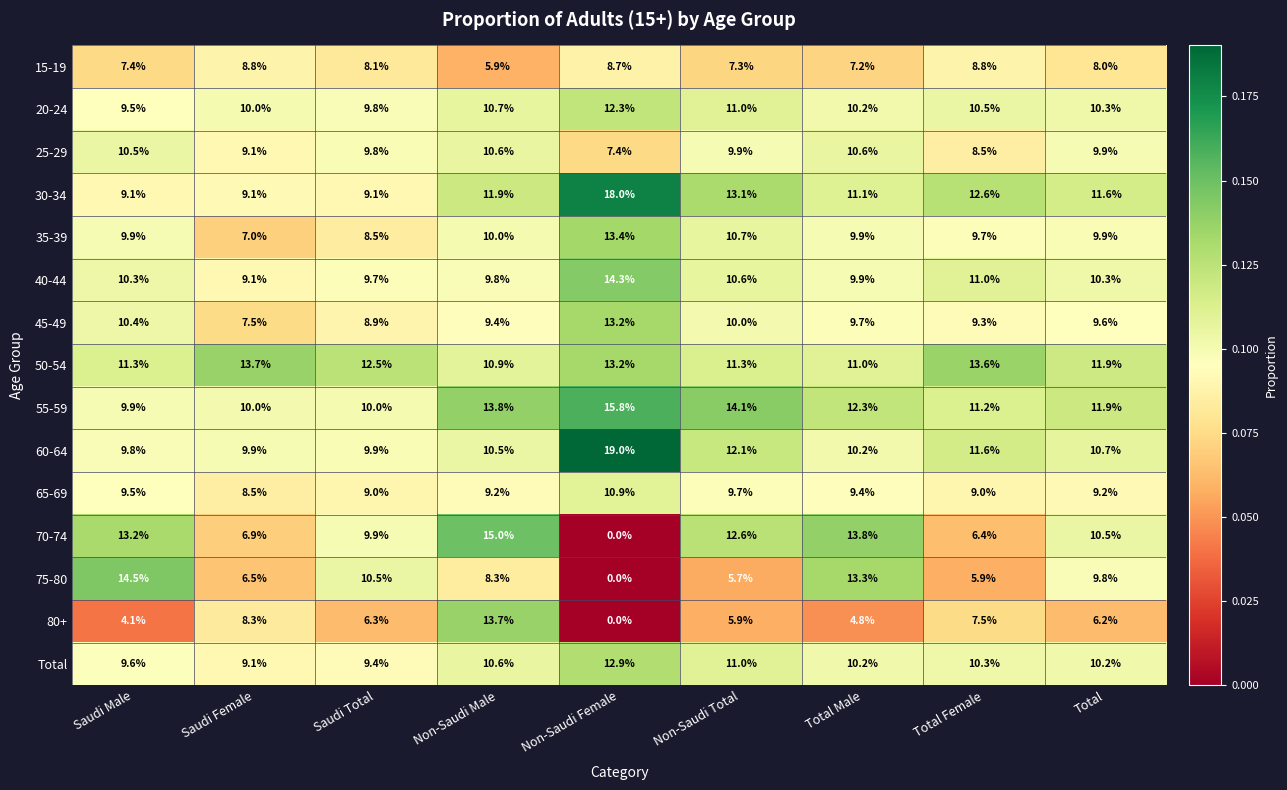

Which series has the largest range (max minus min)?

70-74